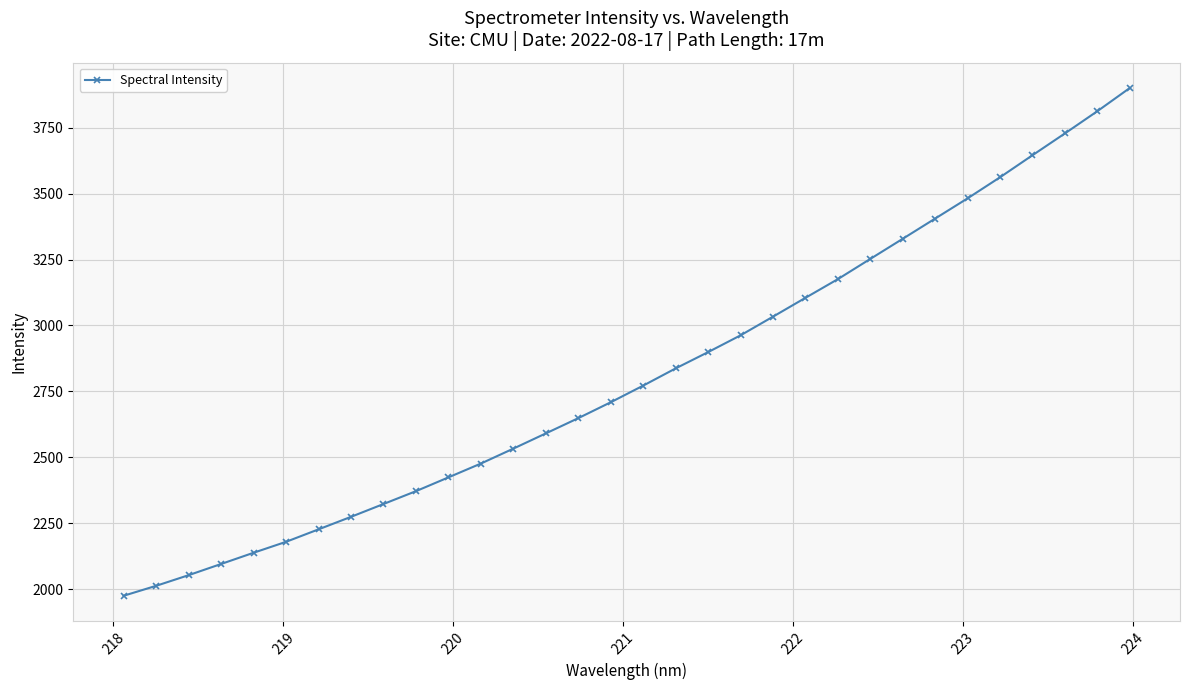

What is the value of the 22nd point from the left?

3104.7